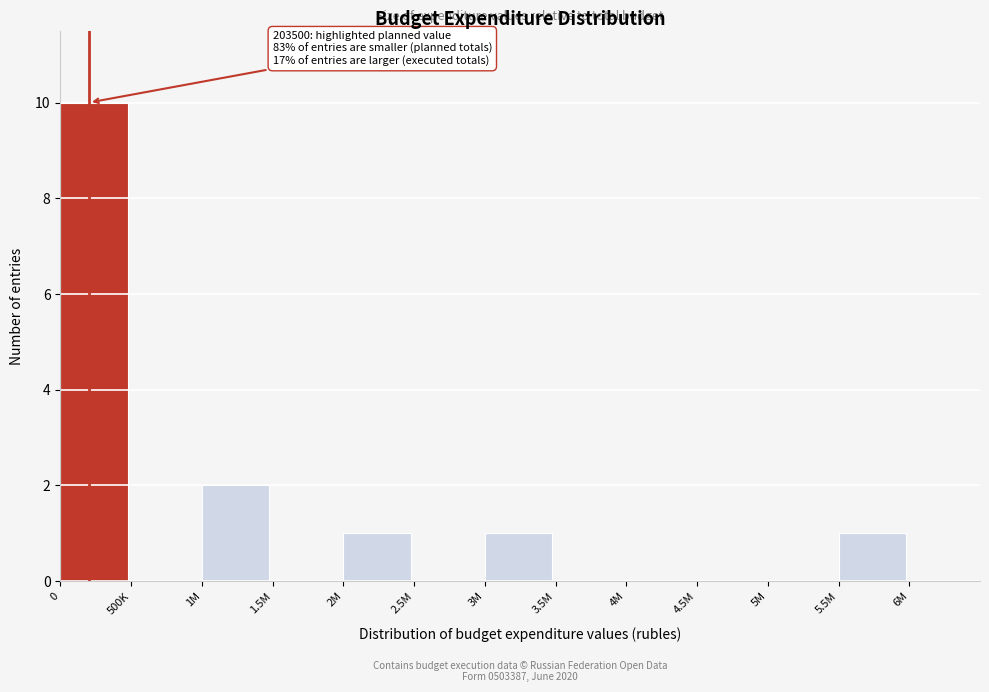

Reading left to right, transcribe all the data shown in this chart.

0=10	500K=0	1M=2	1.5M=0	2M=1	2.5M=0	3M=1	3.5M=0	4M=0	4.5M=0	5M=0	5.5M=1	6M=0